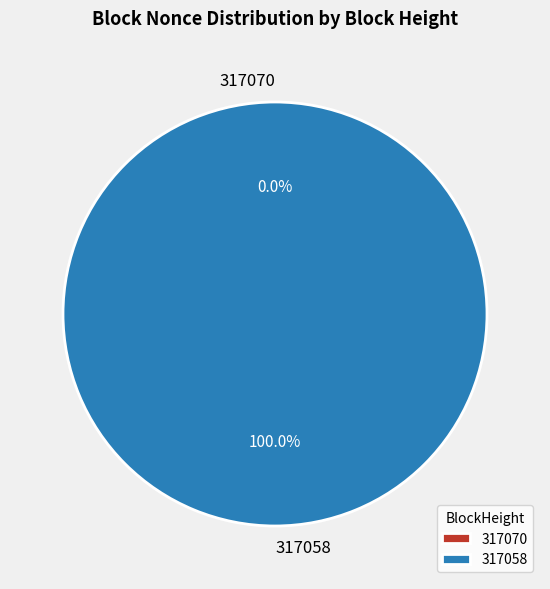

To the nearest percent, what is the difference between the 317058 and 317070 slice percentages?

100%